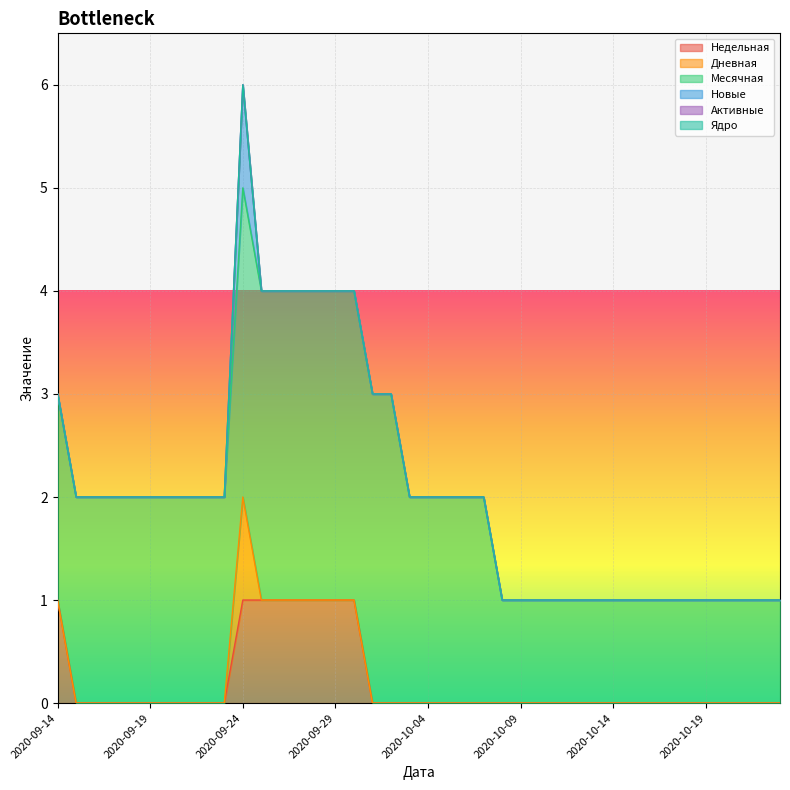

True or false: Дневная and Ядро intersect in this chart.

False